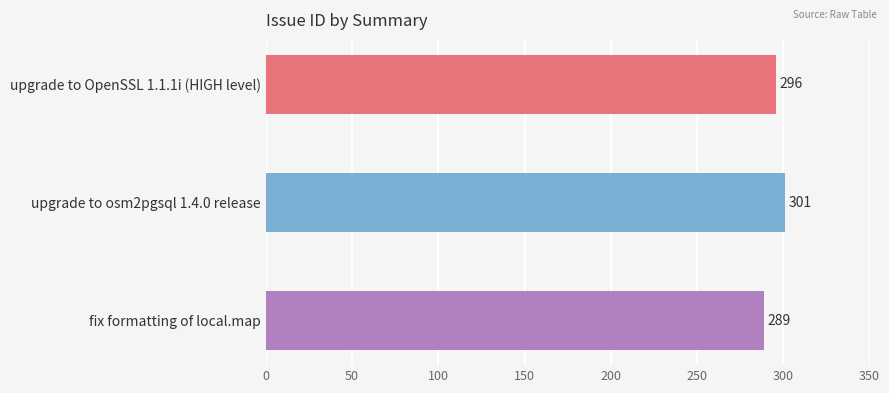

Count the values in the range 289 to 301.

3